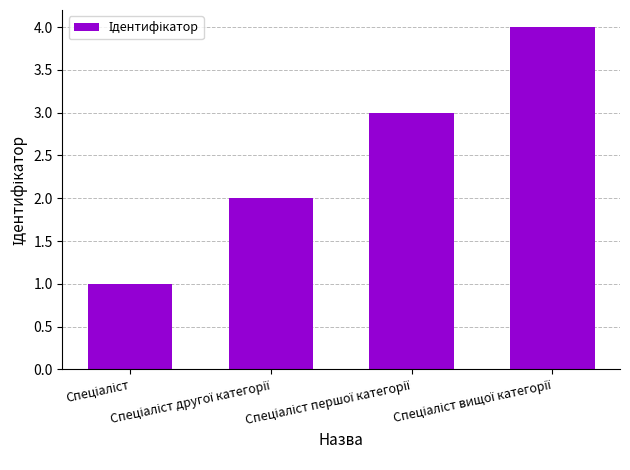

What is the maximum value shown in the chart?

4